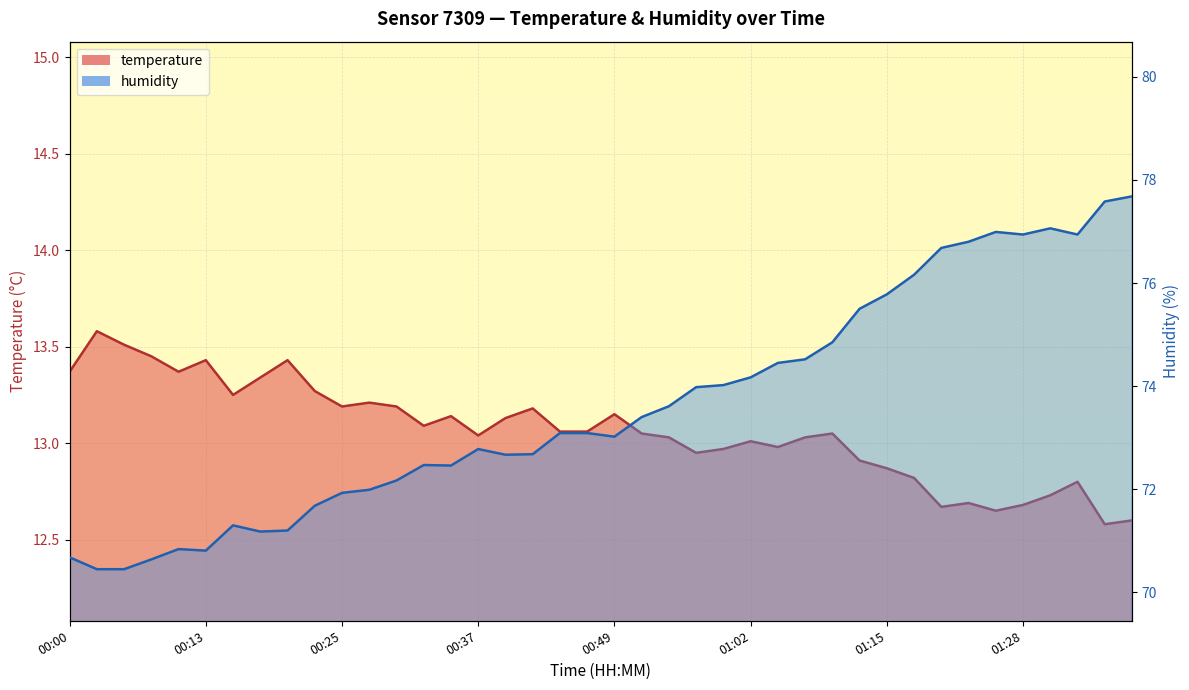

What is the total value across all series at 00:47?

86.2